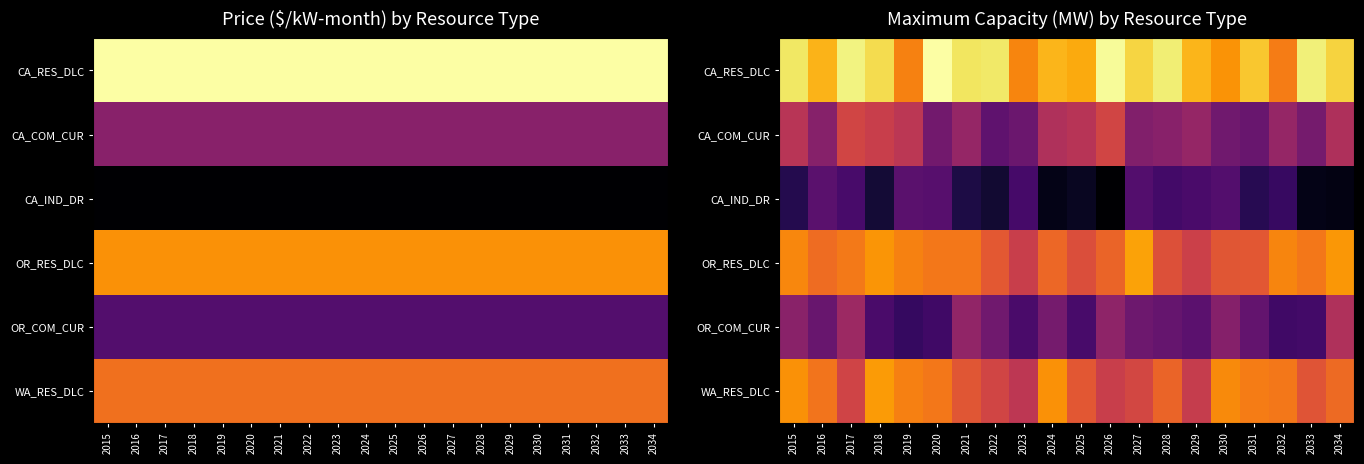

How many series are shown in this chart?

6